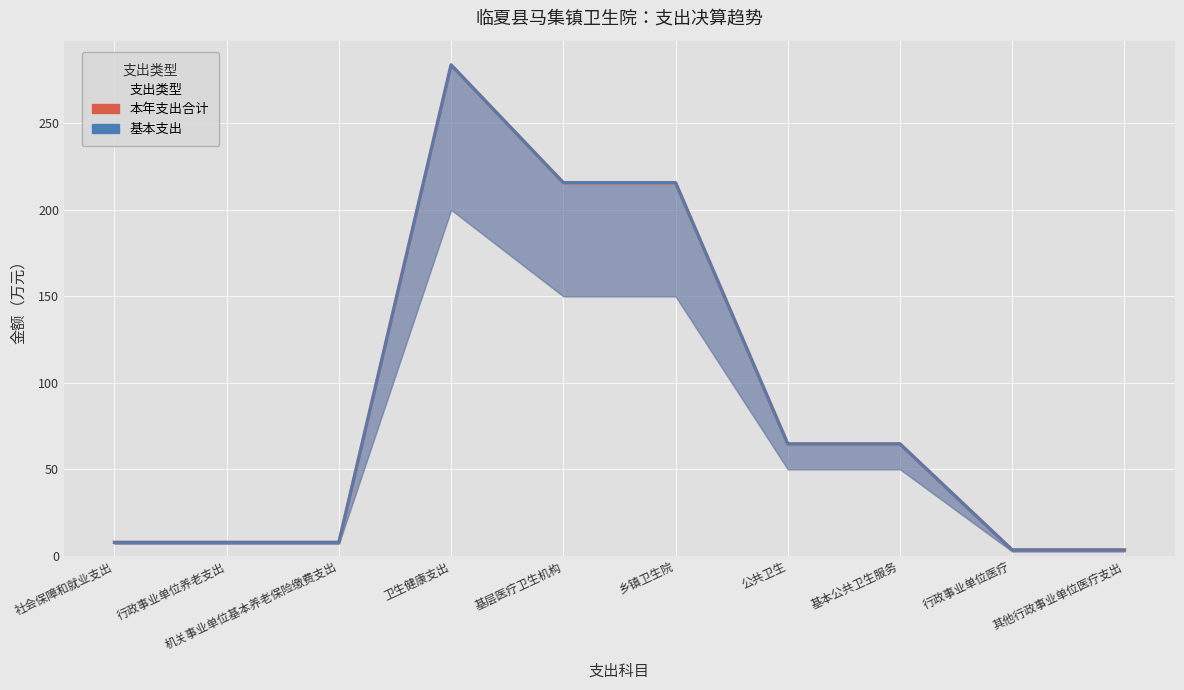

The 基本支出 series shows 410.2 at 卫生健康支出. True or false?

False